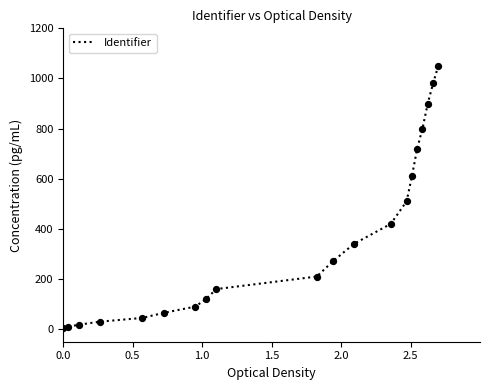

What is the difference between the maximum and minimum values?

1045